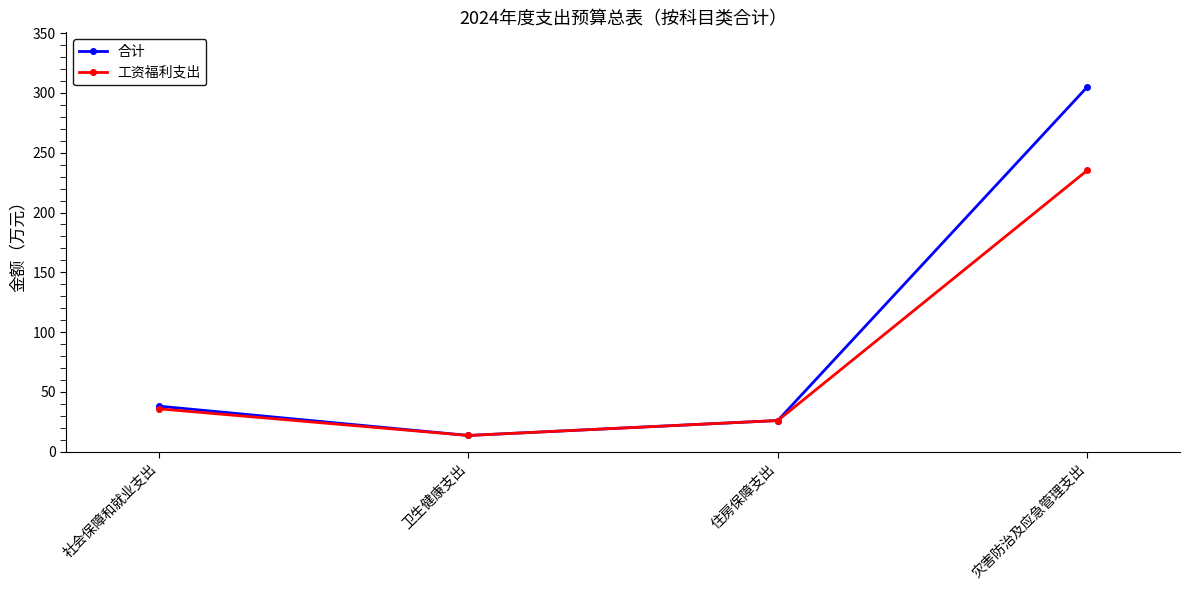

What is the difference between the second highest and second lowest values in the 工资福利支出 series?

9.8